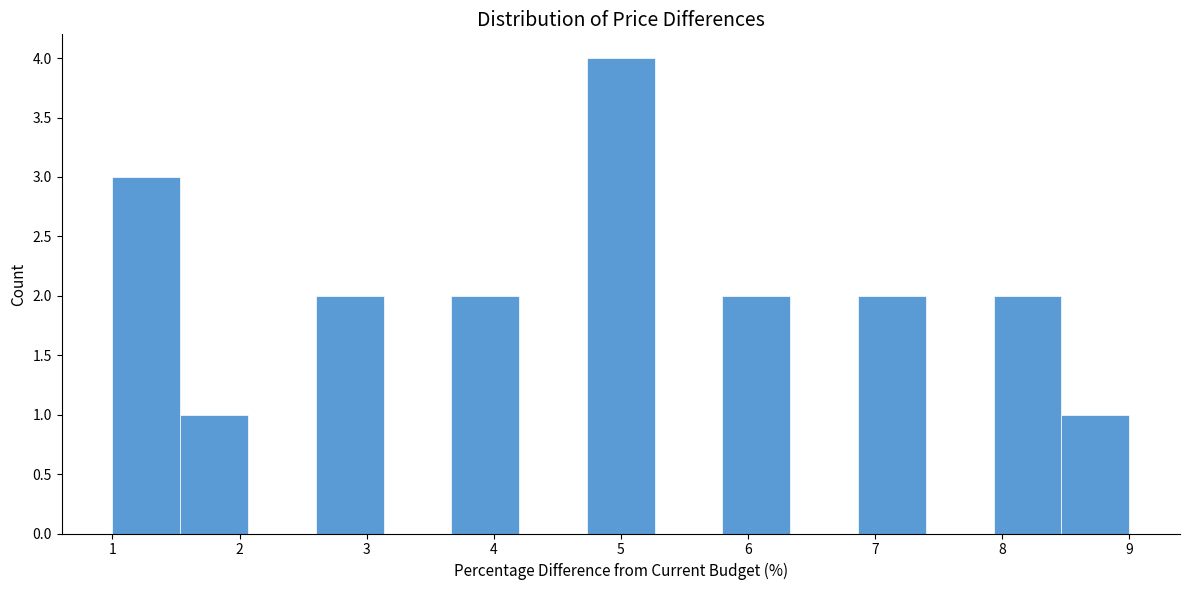

Reading left to right, transcribe this chart: for each bar, give the range it covers on the x-axis and its height. Neither the bar edges nor the heights are printed on the chart, so give them approximately, as read against the axes.

1.0 to 1.5: 3
1.5 to 2.1: 1
2.1 to 2.6: 0
2.6 to 3.1: 2
3.1 to 3.7: 0
3.7 to 4.2: 2
4.2 to 4.7: 0
4.7 to 5.3: 4
5.3 to 5.8: 0
5.8 to 6.3: 2
6.3 to 6.9: 0
6.9 to 7.4: 2
7.4 to 7.9: 0
7.9 to 8.5: 2
8.5 to 9.0: 1